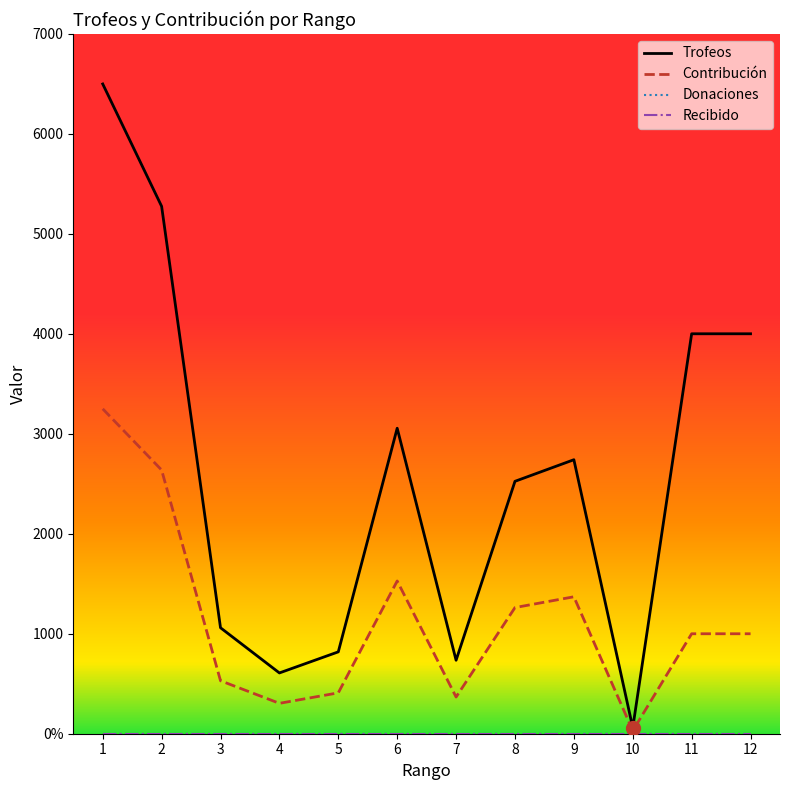

Reading right to left, list all the values displayed in this chart.

Trofeos: 4001	4001	60	2741	2525	735	3056	819	608	1060	5276	6500
Contribución: 1000	1000	30	1370	1262	367	1528	409	304	530	2638	3250
Donaciones: 0	0	0	0	0	0	0	0	0	0	0	0
Recibido: 0	0	0	0	0	0	0	0	0	0	0	0